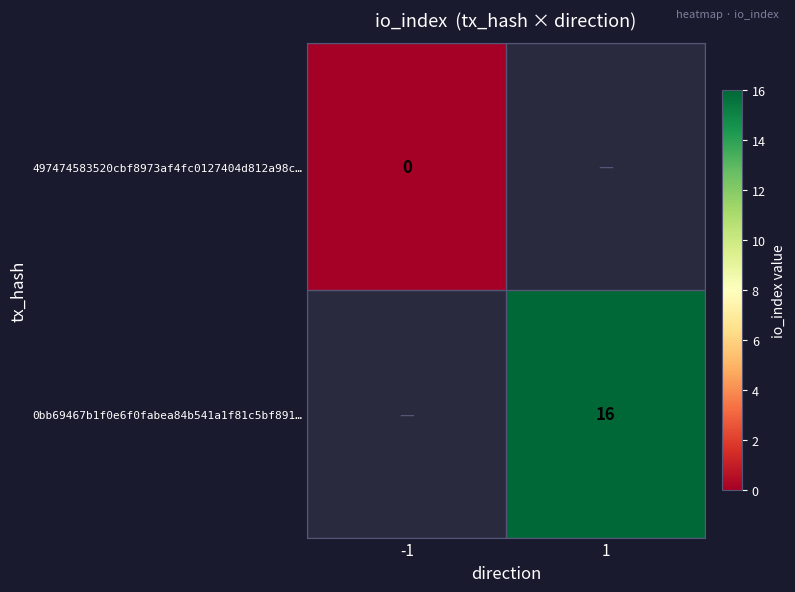

How many data points does each series have?

2